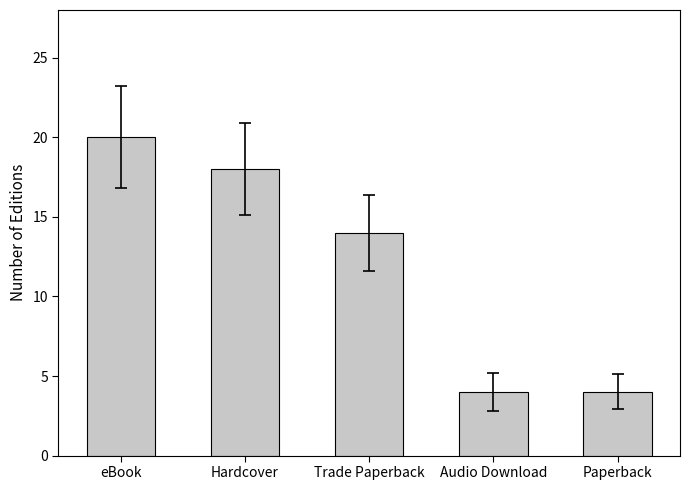

How many values are below 14?

2